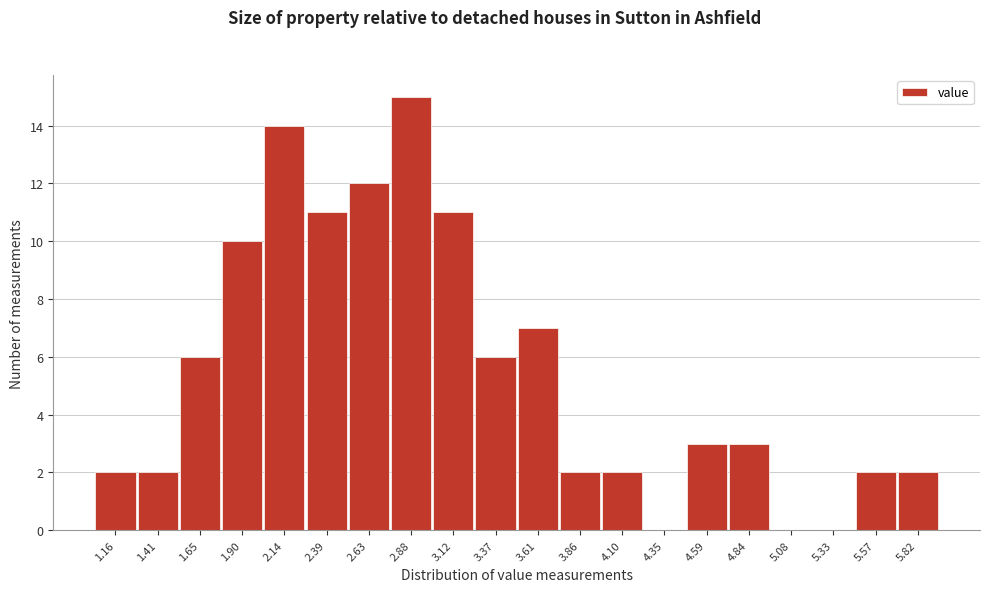

Reading left to right, list every bar in this chart as the range it spans on the x-axis followed by its height. Neither the bar edges nor the heights are printed on the chart, so give them approximately, as read against the axes.

1.05 to 1.30: 2
1.30 to 1.55: 2
1.55 to 1.75: 6
1.75 to 2.00: 10
2.00 to 2.25: 14
2.25 to 2.50: 11
2.50 to 2.75: 12
2.75 to 3.00: 15
3.00 to 3.25: 11
3.25 to 3.50: 6
3.50 to 3.75: 7
3.75 to 4.00: 2
4.00 to 4.20: 2
4.20 to 4.45: 0
4.45 to 4.70: 3
4.70 to 4.95: 3
4.95 to 5.20: 0
5.20 to 5.45: 0
5.45 to 5.70: 2
5.70 to 5.95: 2